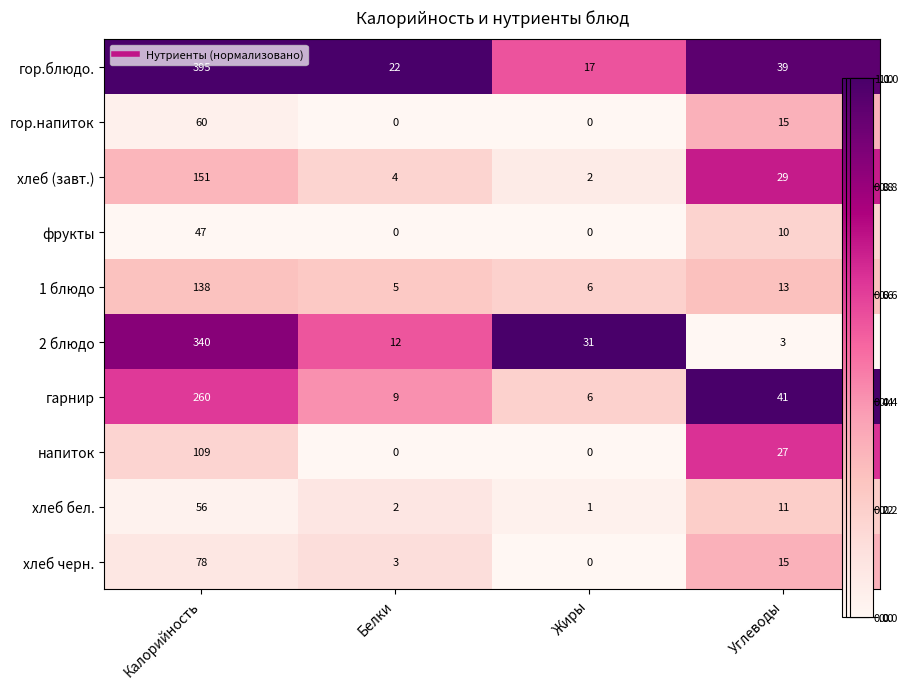

Which series has the widest spread of values?

гор.блюдо.